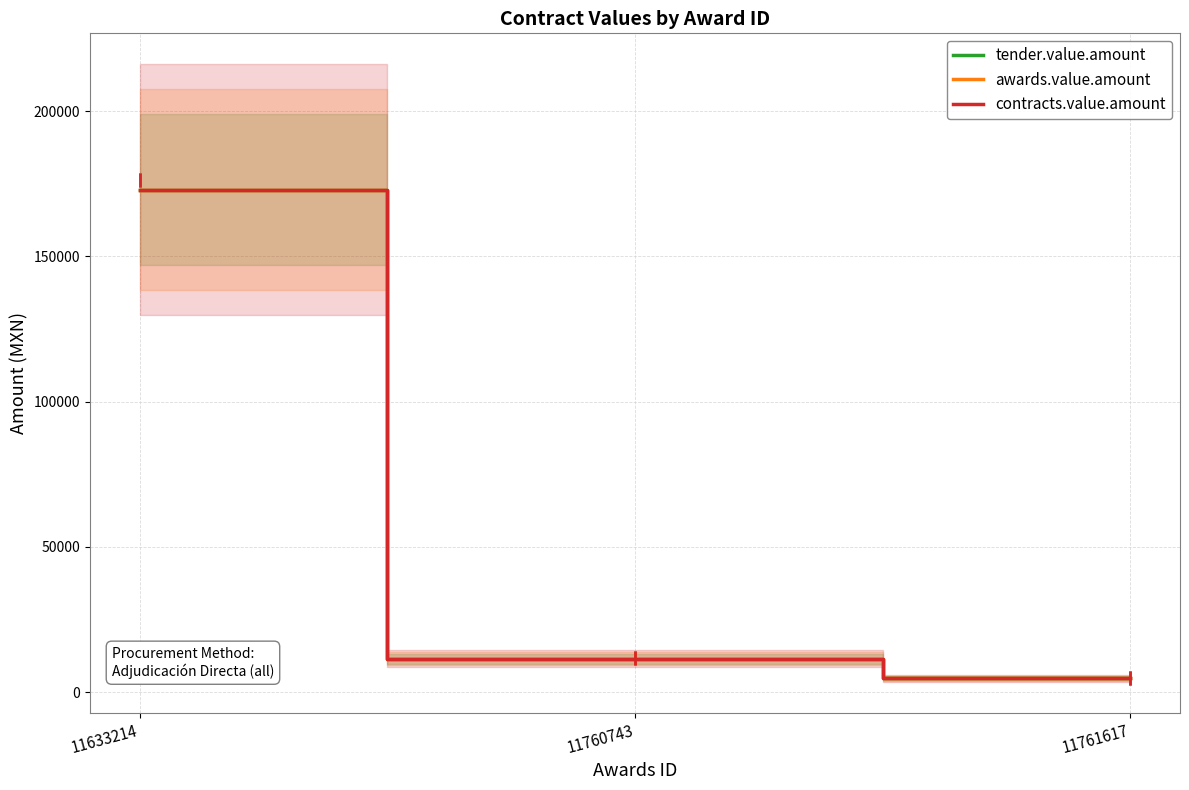

What is the value of the tender.value.amount point at the 3rd from the left?

4744.4